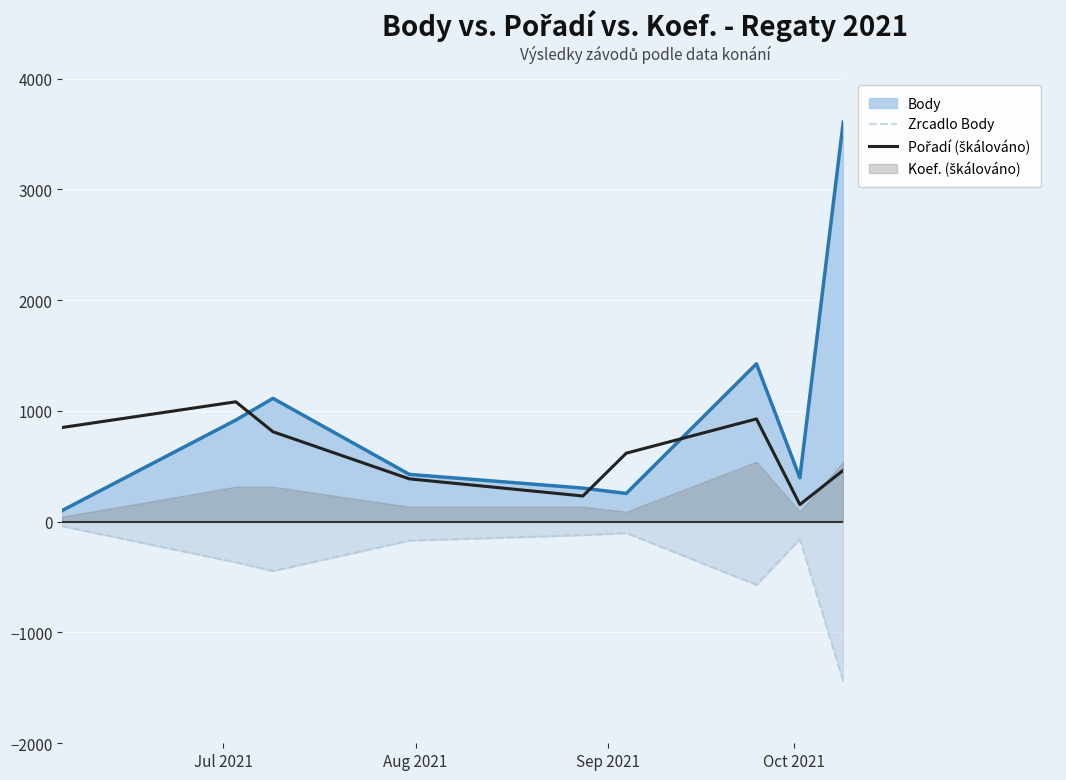

True or false: Zrcadlo Body and Body intersect in this chart.

False